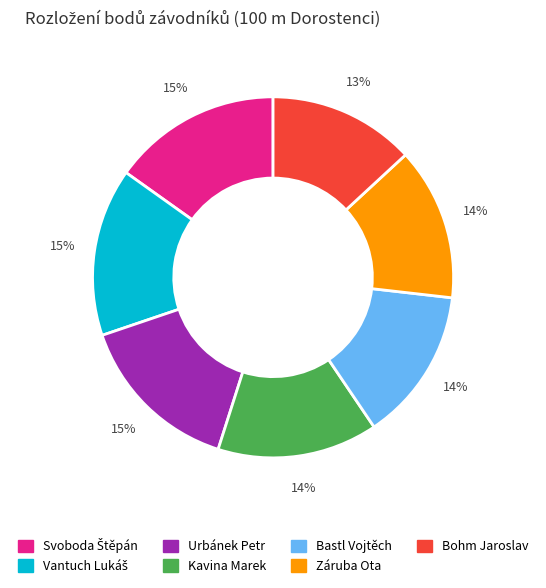

To the nearest percent, what is the difference between the largest and smallest slice percentages?

2%